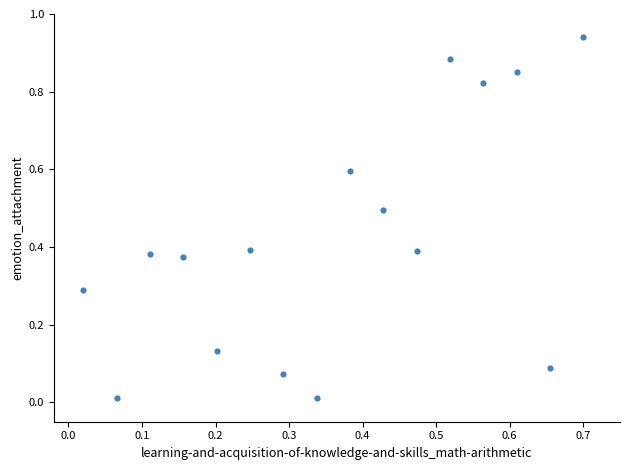

What is the range of X values (max minus min)?

0.7